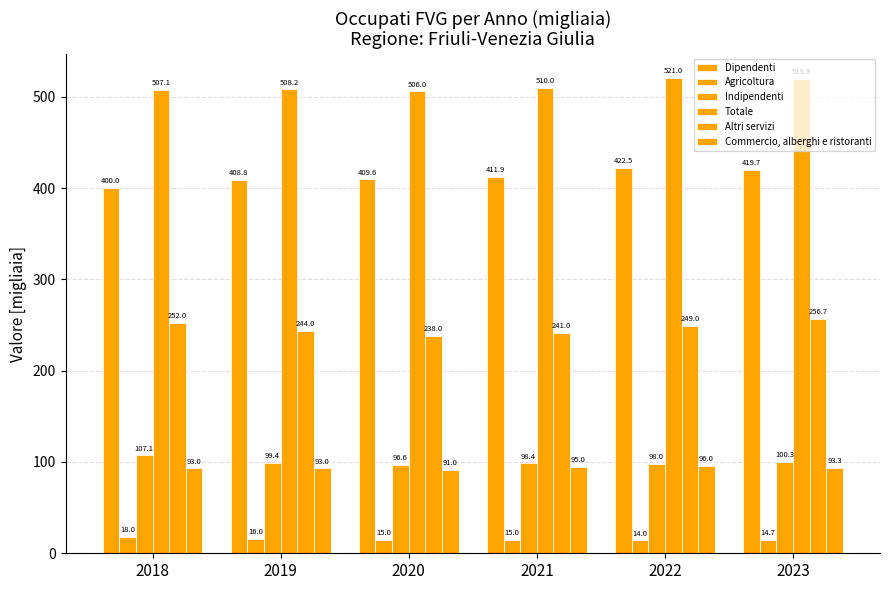

Reading left to right, what are all the values shown in this chart?

Dipendenti: 400.0	408.8	409.6	411.9	422.5	419.7
Agricoltura: 18.0	16.0	15.0	15.0	14.0	14.7
Indipendenti: 107.1	99.4	96.6	98.4	98.0	100.3
Totale: 507.1	508.2	506.0	510.0	521.0	519.9
Altri servizi: 252.0	244.0	238.0	241.0	249.0	256.7
Commercio, alberghi e ristoranti: 93.0	93.0	91.0	95.0	96.0	93.3